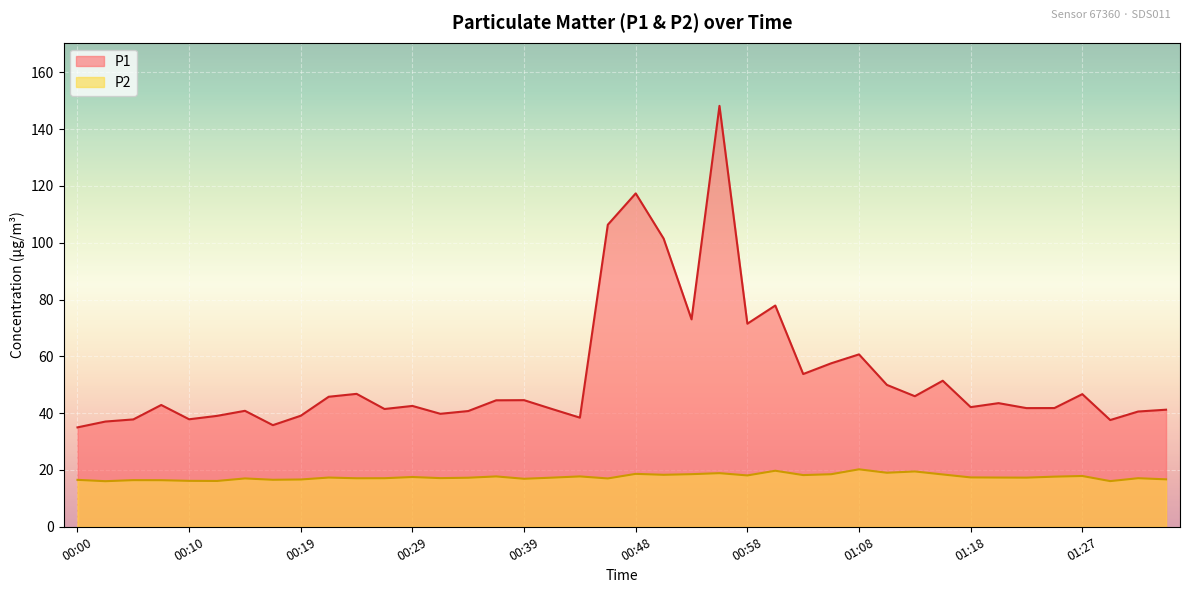

What is the spread (max minus min) of values at 00:41?

24.2